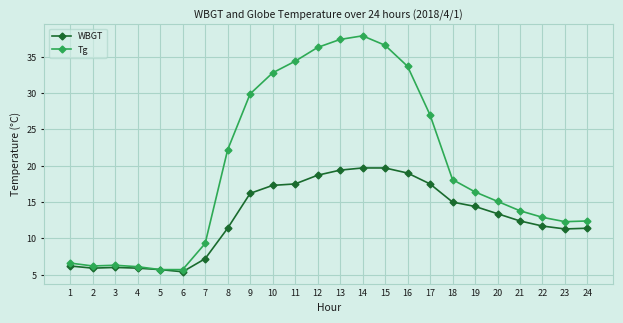

List the series in order of their peak value, lowest first.

WBGT, Tg